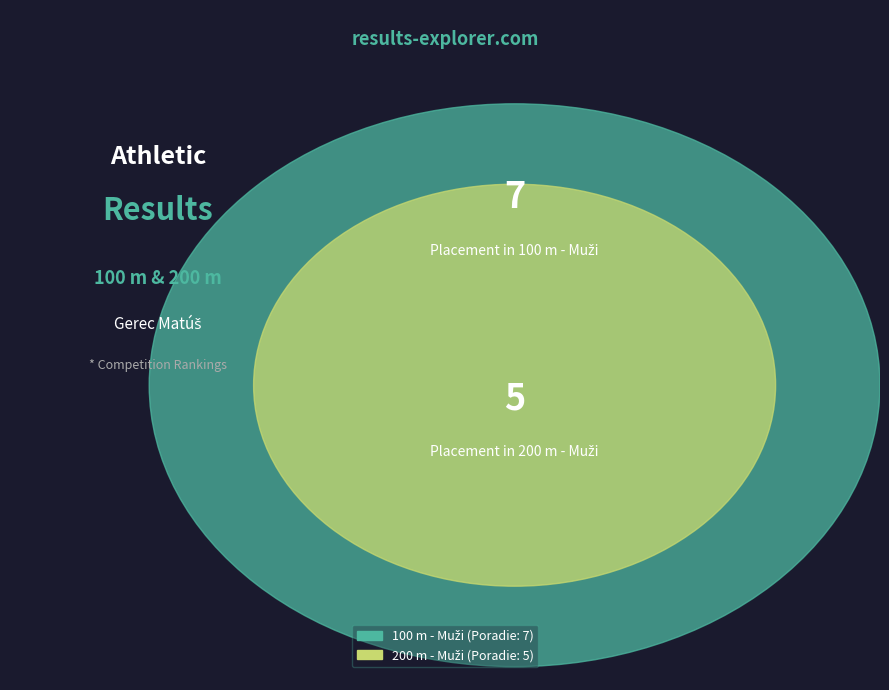

What is the largest slice in the pie chart?

100 m - Muži